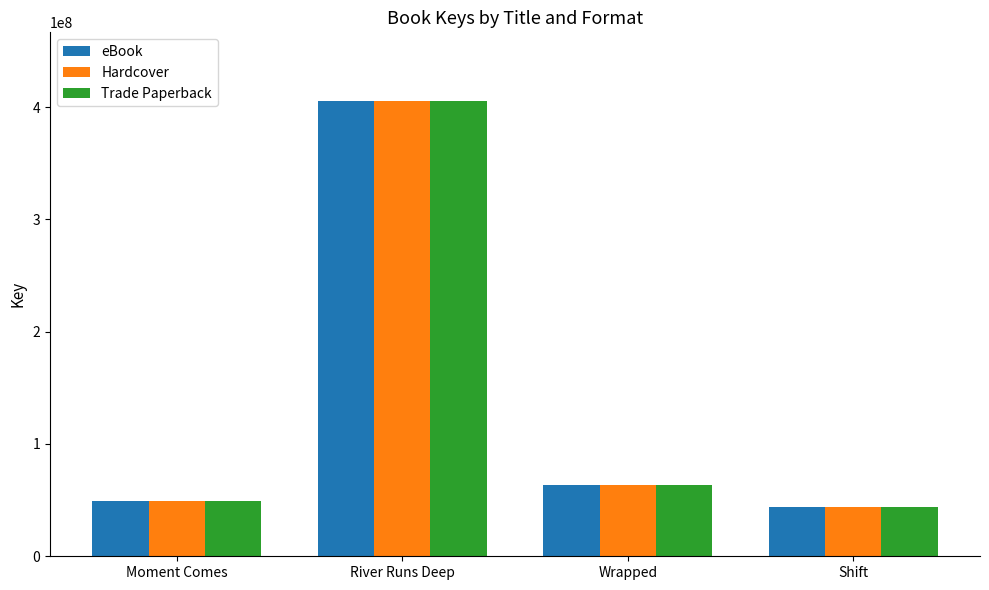

At which label does Trade Paperback reach its peak?

River Runs Deep